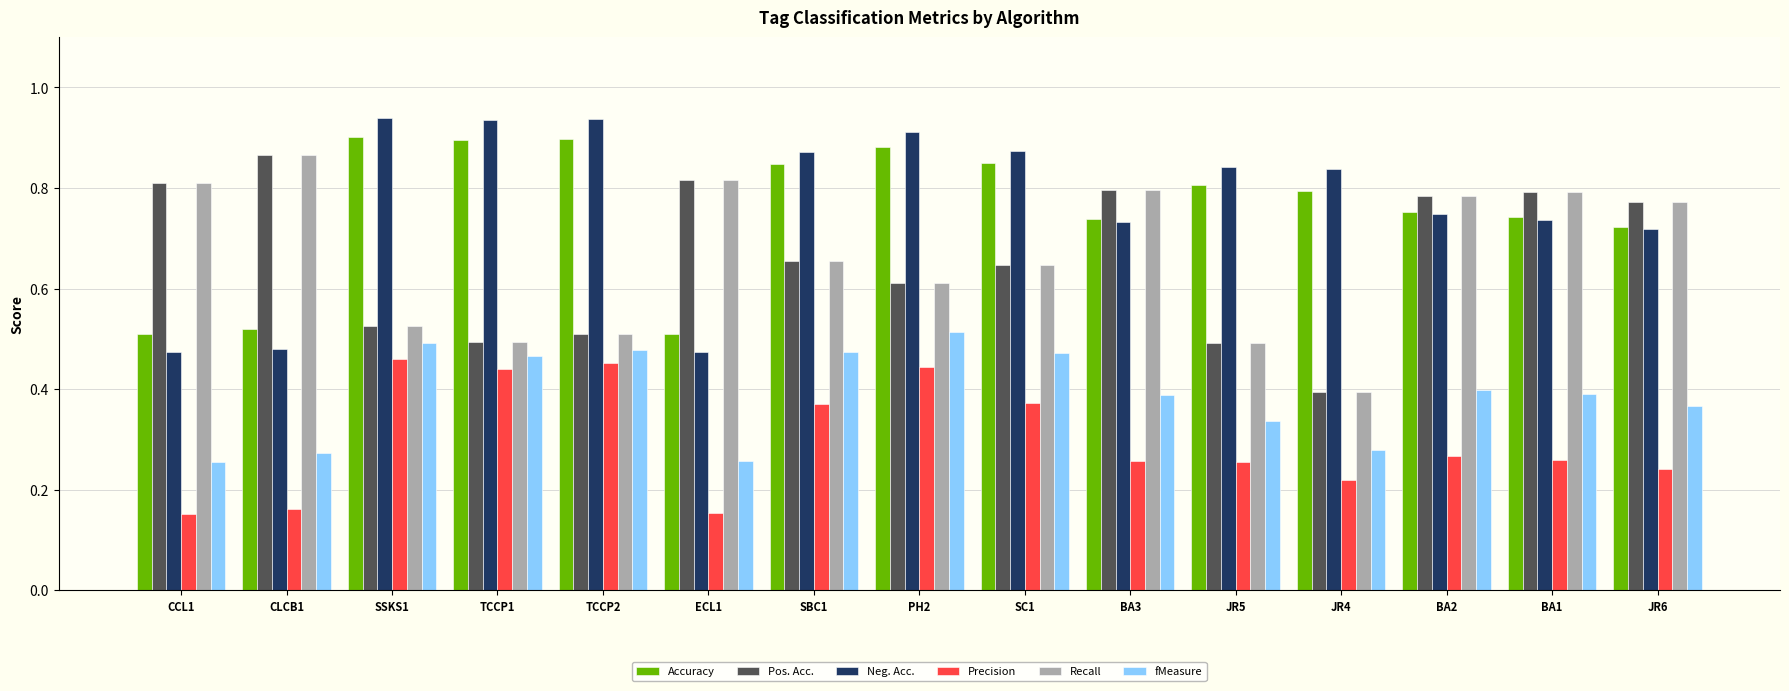

Count the Pos. Acc. values in the range 0 to 1.

15